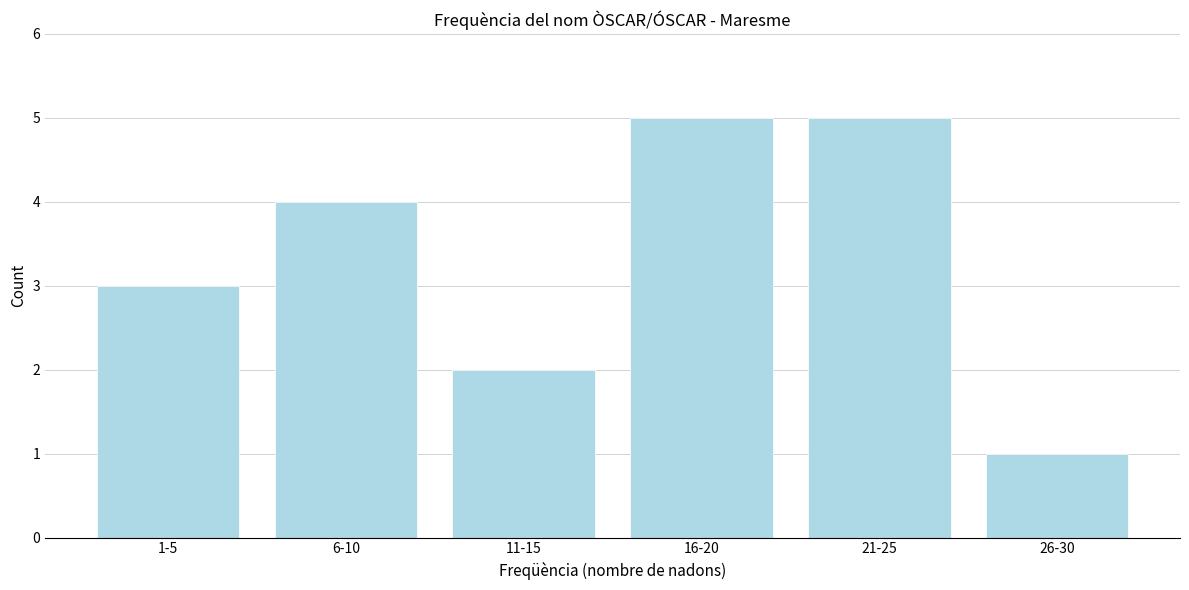

Reading left to right, transcribe all the data shown in this chart.

3	4	2	5	5	1